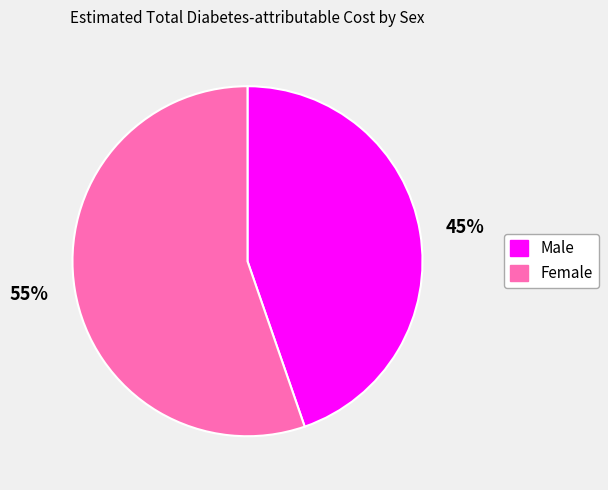

To the nearest percent, what is the average slice percentage?

50%